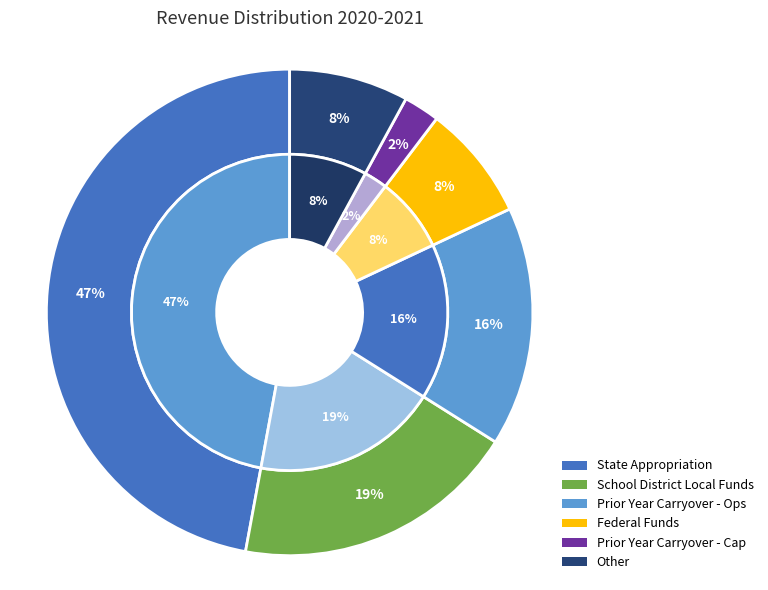

Is there any slice that represents more than half of the pie?

No